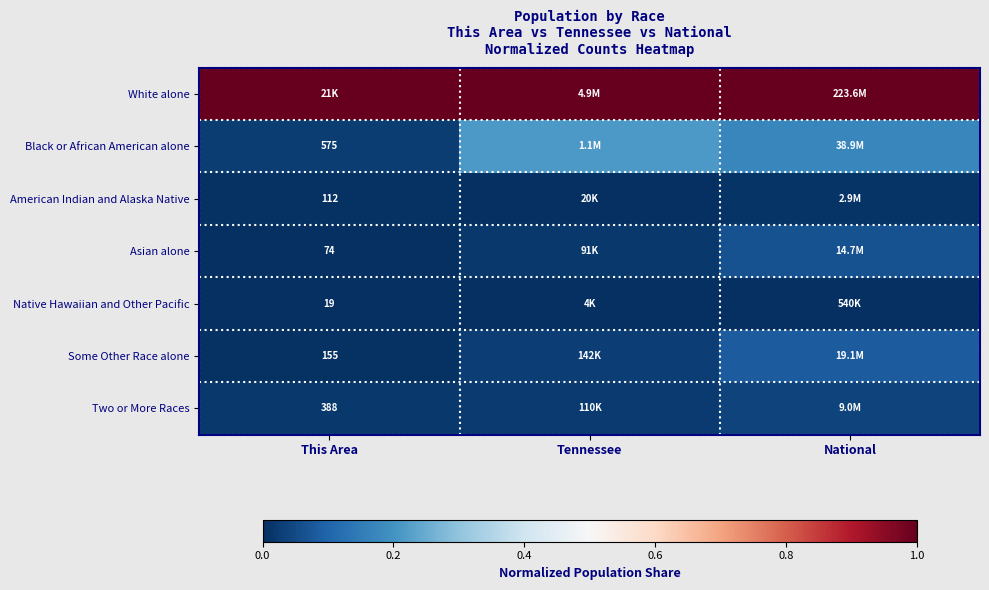

At which category does the chart reach its peak across all series?

National